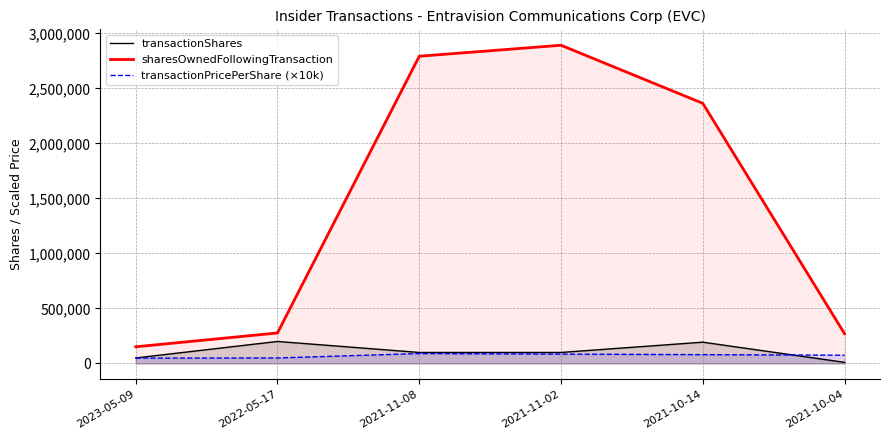

At which label does transactionPricePerShare (×10k) reach its peak?

2021-11-08